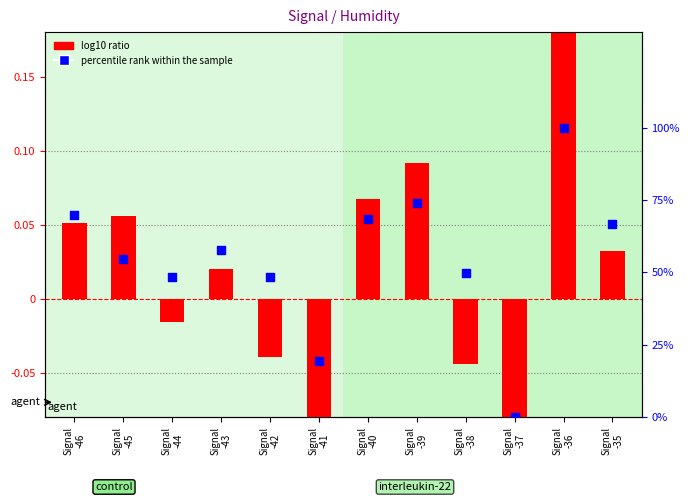

Which series contains the lowest Y value?

log10 ratio